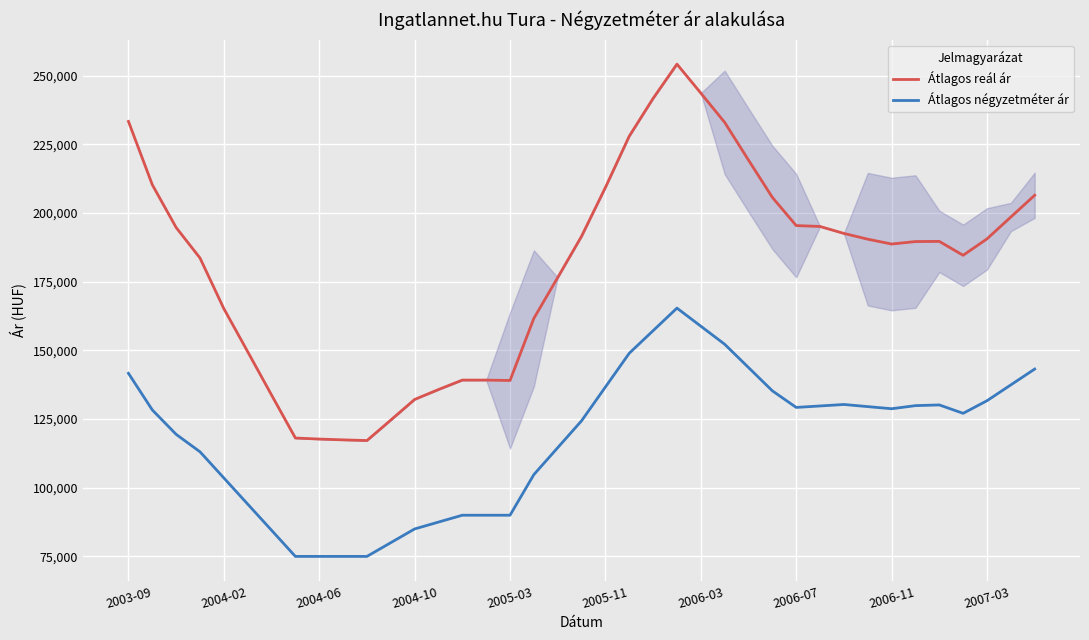

True or false: Átlagos négyzetméter ár and Átlagos reál ár cross at least once.

False